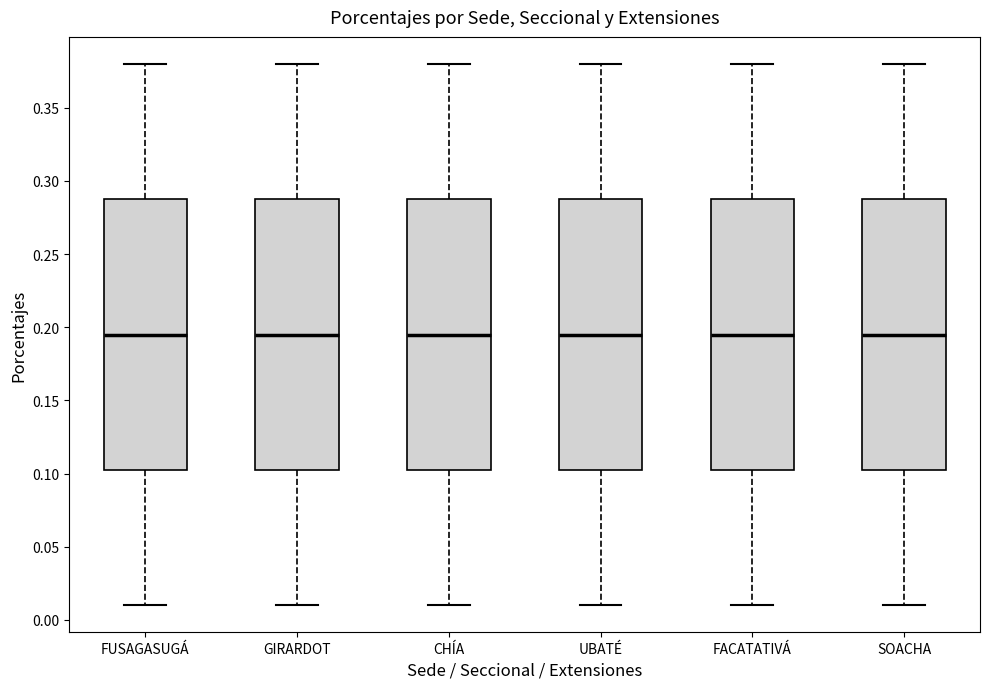

Reading left to right, read every box against the y-axis: the position of its median line, the range the box covers, and the ends of its whiskers. The values are not printed on the chart, so give them approximately, as read against the axis.

FUSAGASUGÁ: median 0.195, box 0.105 to 0.290, whiskers 0.010 to 0.380
GIRARDOT: median 0.195, box 0.105 to 0.290, whiskers 0.010 to 0.380
CHÍA: median 0.195, box 0.105 to 0.290, whiskers 0.010 to 0.380
UBATÉ: median 0.195, box 0.105 to 0.290, whiskers 0.010 to 0.380
FACATATIVÁ: median 0.195, box 0.105 to 0.290, whiskers 0.010 to 0.380
SOACHA: median 0.195, box 0.105 to 0.290, whiskers 0.010 to 0.380